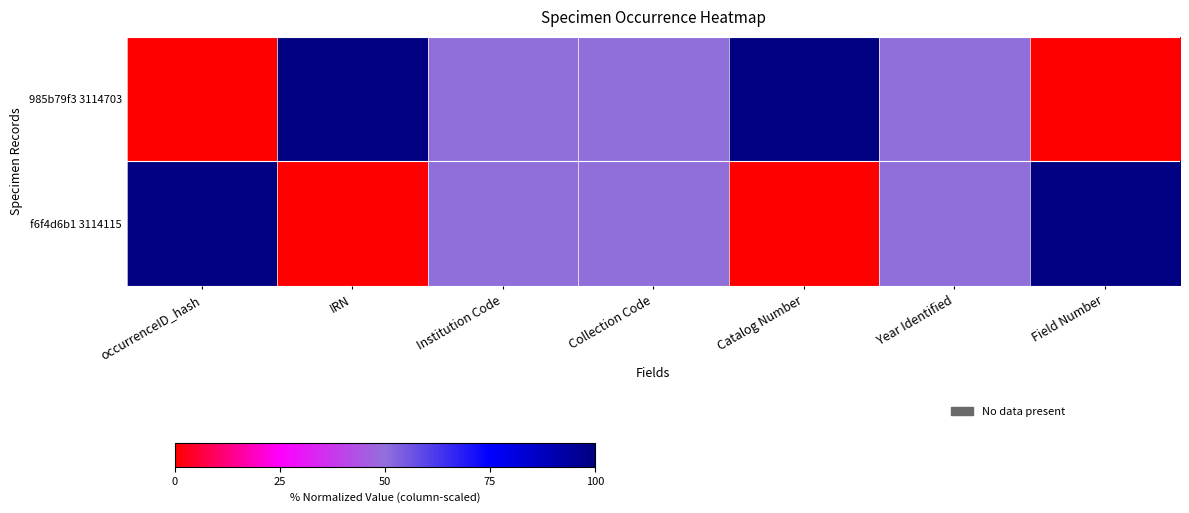

At which category is the sum across all series the highest?

occurrenceID_hash